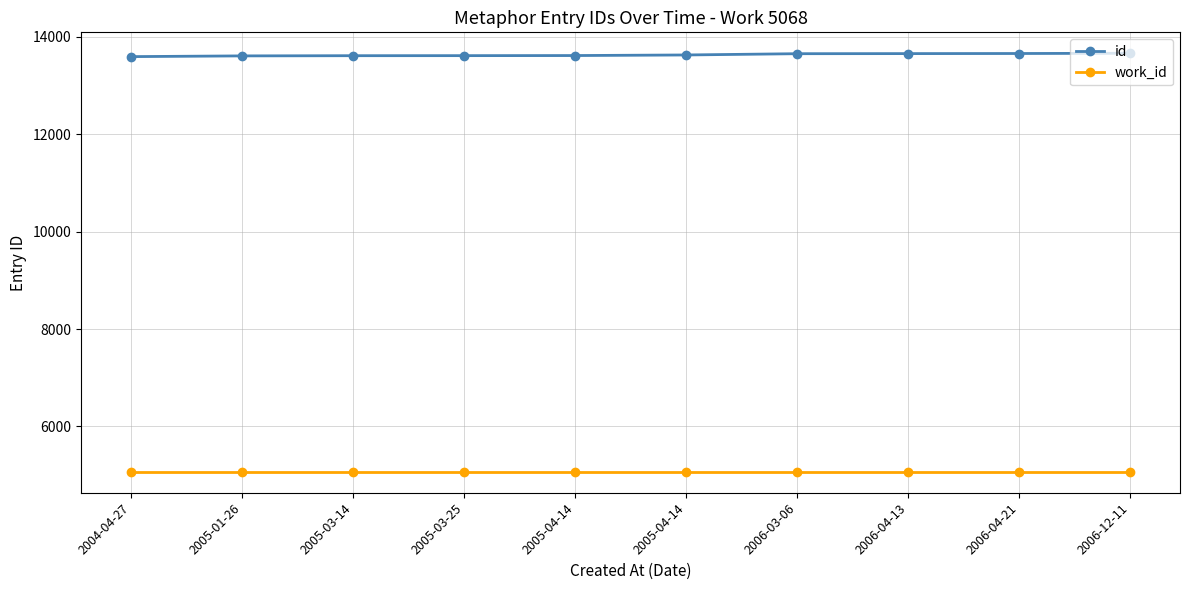

At how many categories does at least one series exceed 13476?

10